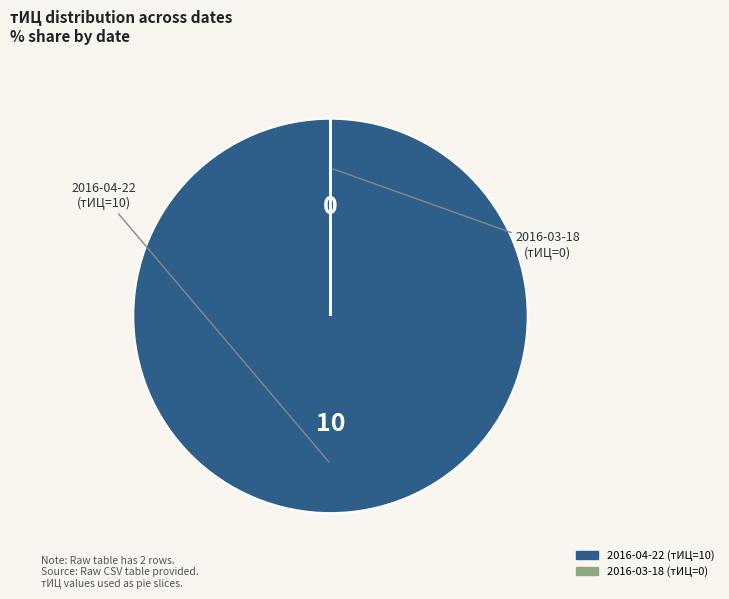

Is there any slice that represents more than half of the pie?

Yes